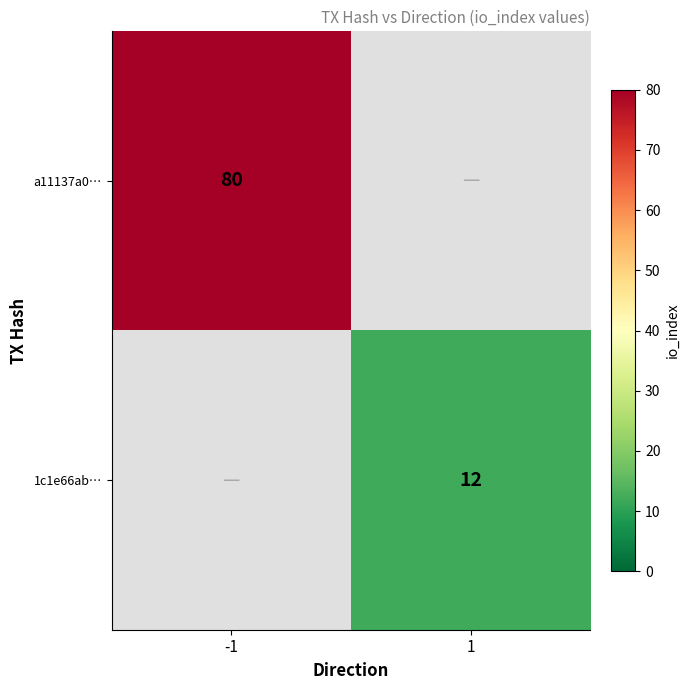

The value of 1c1e66ab… at 1 is 16. True or false?

False